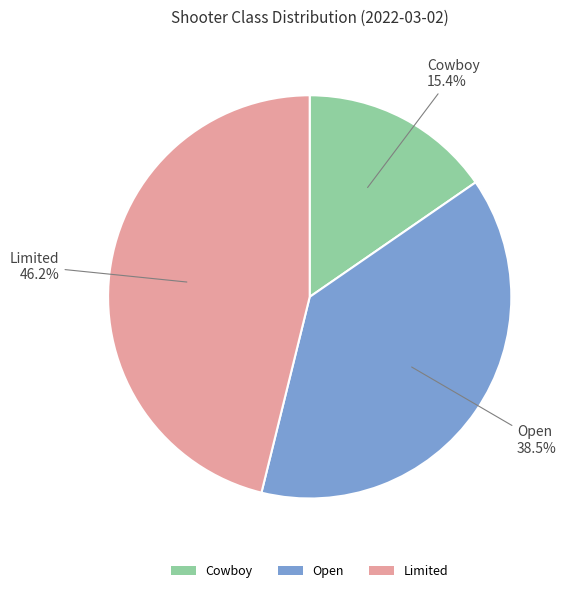

True or false: Cowboy accounts for 15% of the total.

True